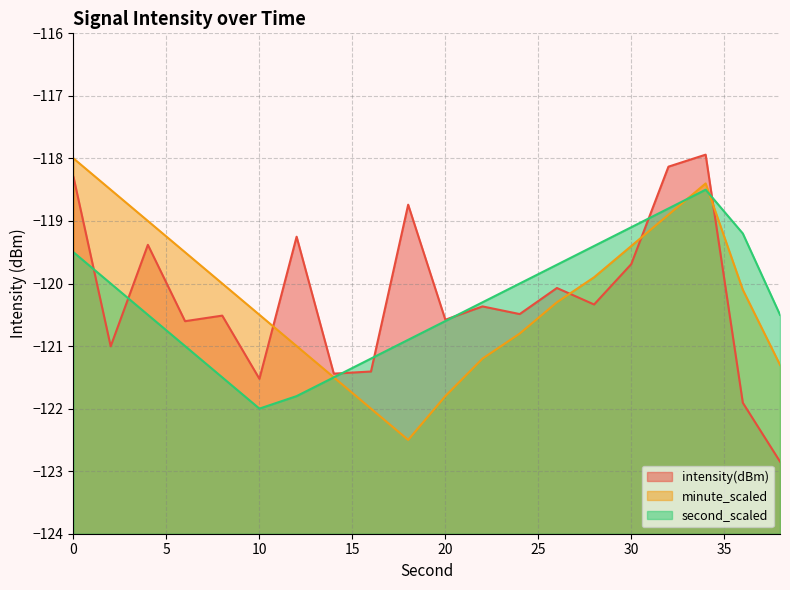

In intensity(dBm), how many points are higher than both neighbors (excluding endpoints)?

7